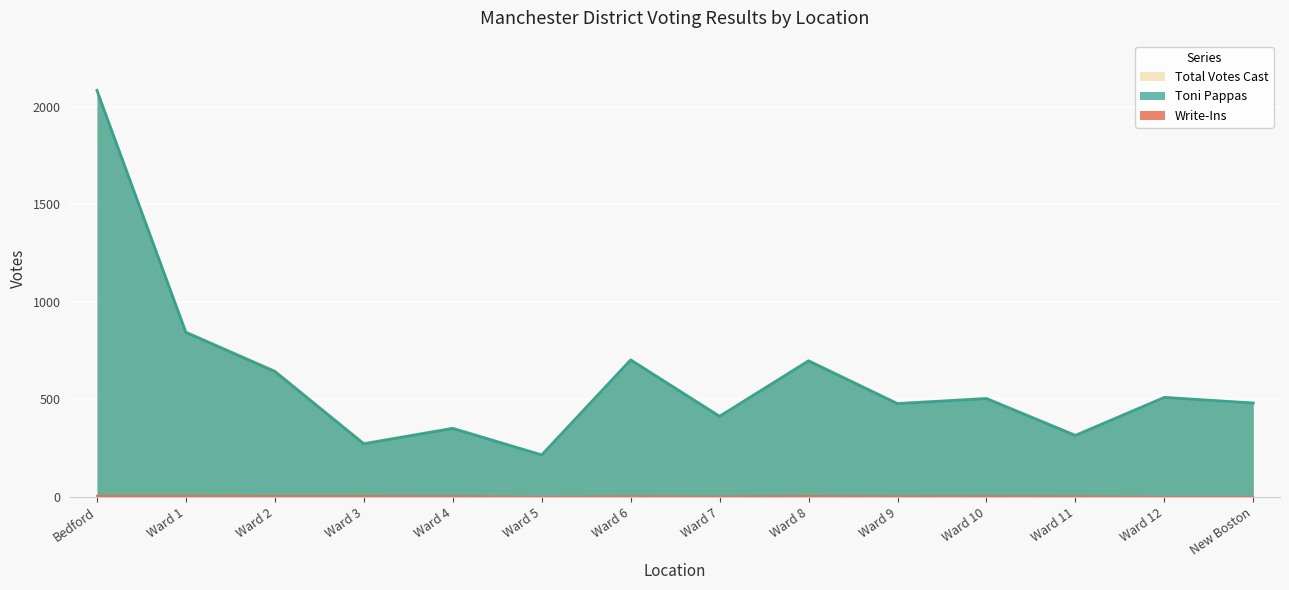

What is the spread (max minus min) of values at New Boston?

481